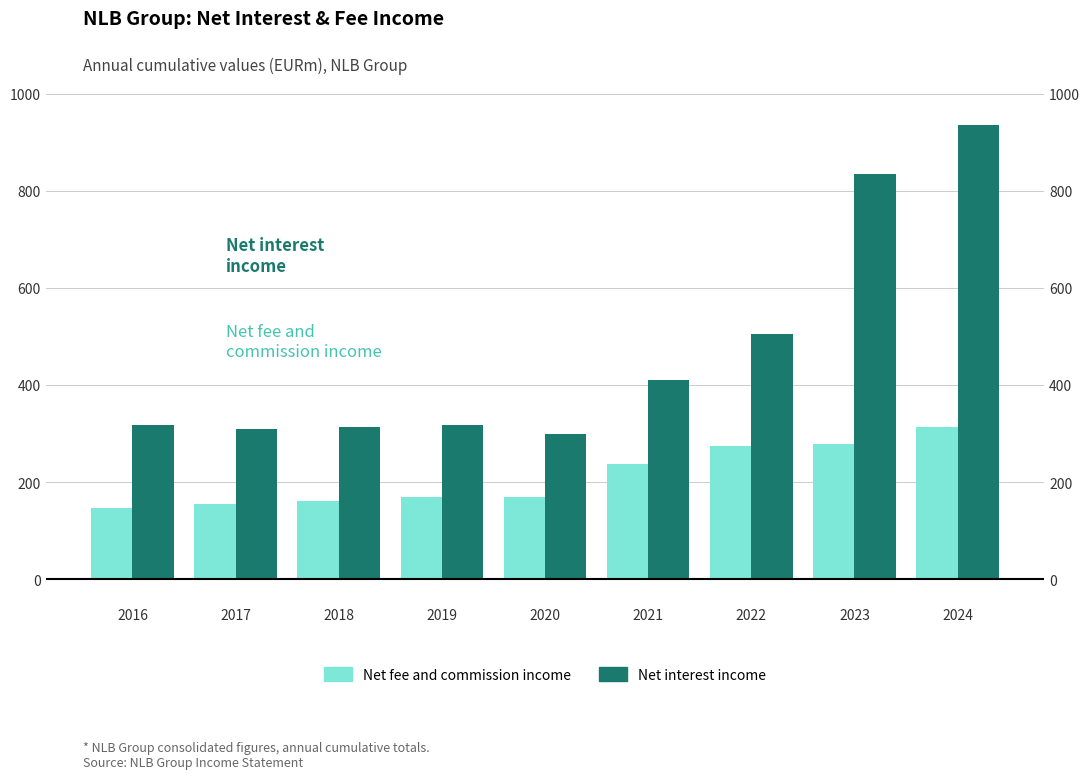

Reading right to left, transcribe all the data shown in this chart.

Net fee and commission income: 312.9	278.0	273.4	237.2	170.3	170.3	160.6	155.4	145.7
Net interest income: 934.2	833.3	504.9	409.4	299.6	318.5	312.9	309.3	317.3